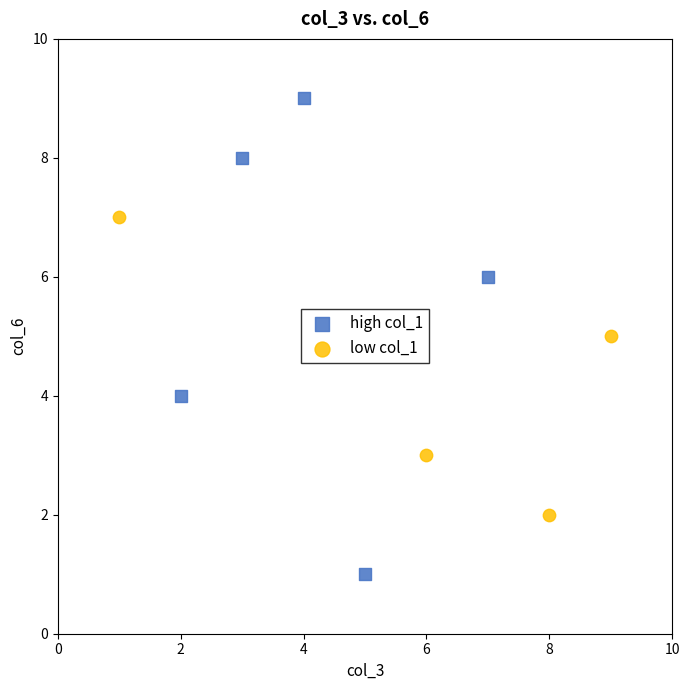

Which series has the largest Y range (max minus min)?

high col_1